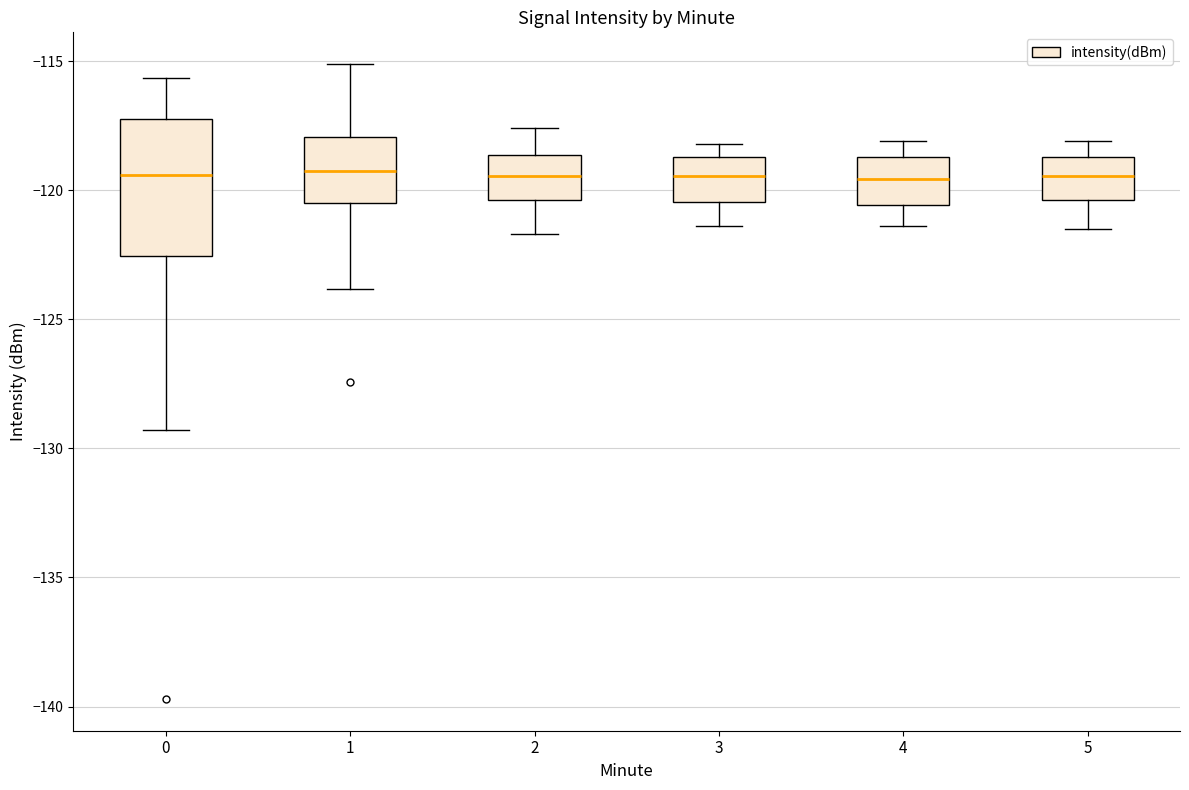

Where is the upper edge of the box at x = 4 on the y-axis? The values are not printed on the chart, so give them approximately, as read against the axis.

-118.5